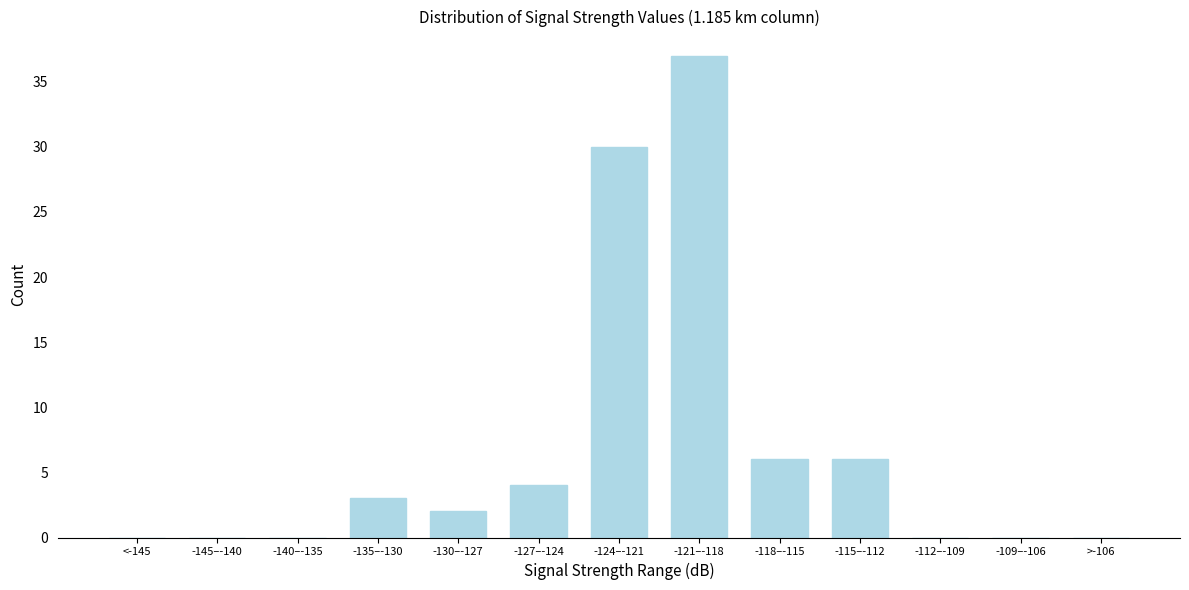

Reading left to right, transcribe all the data shown in this chart.

<-145=0	-145–-140=0	-140–-135=0	-135–-130=3	-130–-127=2	-127–-124=4	-124–-121=30	-121–-118=37	-118–-115=6	-115–-112=6	-112–-109=0	-109–-106=0	>-106=0